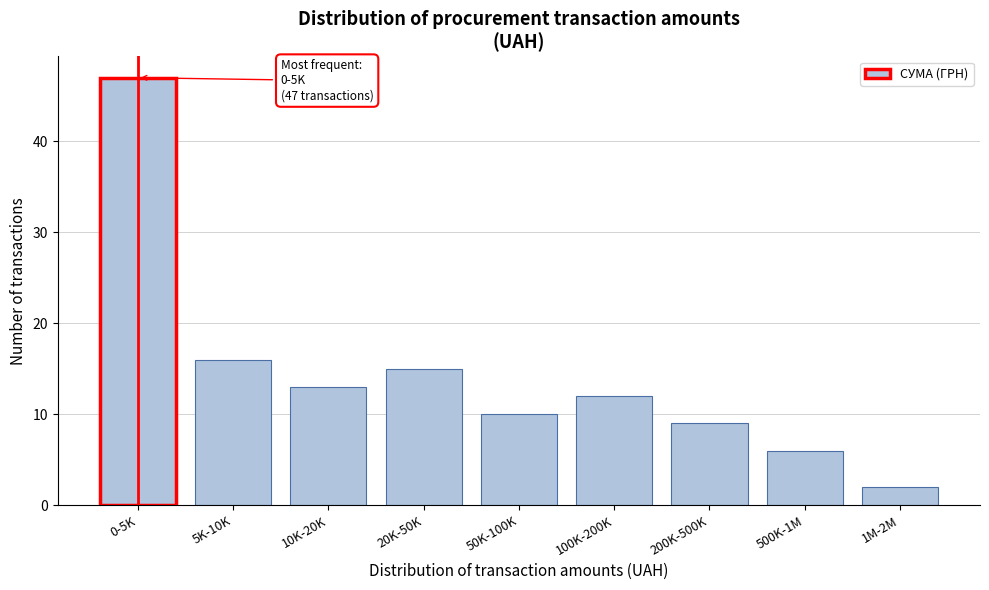

Reading left to right, what are all the values shown in this chart?

0-5K=47	5K-10K=16	10K-20K=13	20K-50K=15	50K-100K=10	100K-200K=12	200K-500K=9	500K-1M=6	1M-2M=2